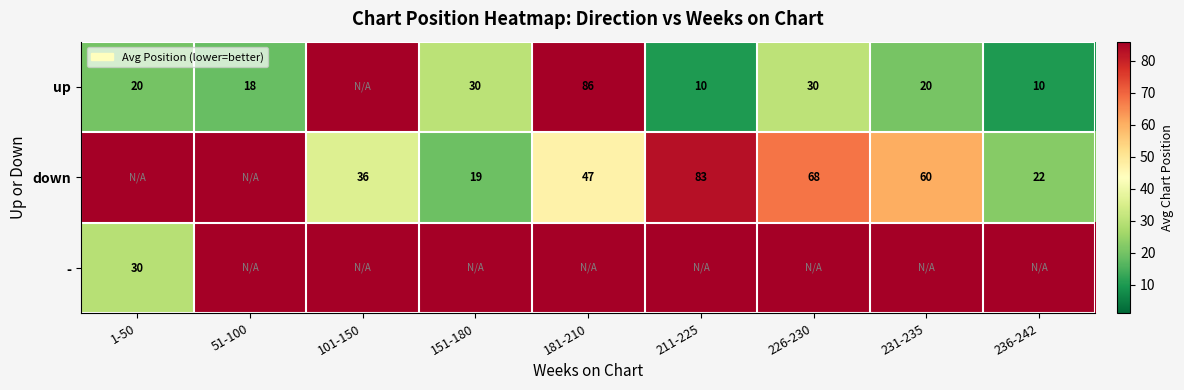

True or false: up has a value of 86 at 181-210.

True